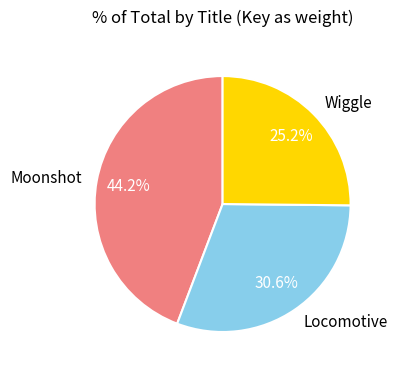

To the nearest percent, what portion does Wiggle represent?

25%